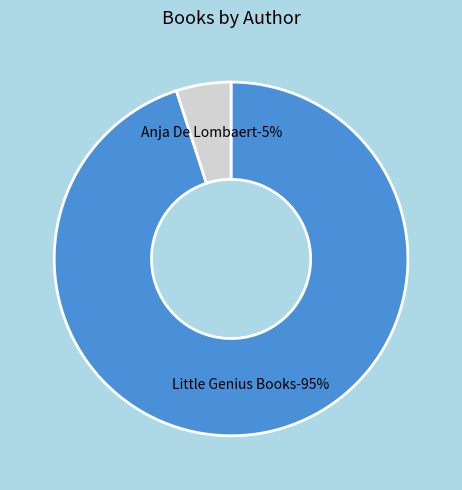

How many segments does this pie chart have?

2